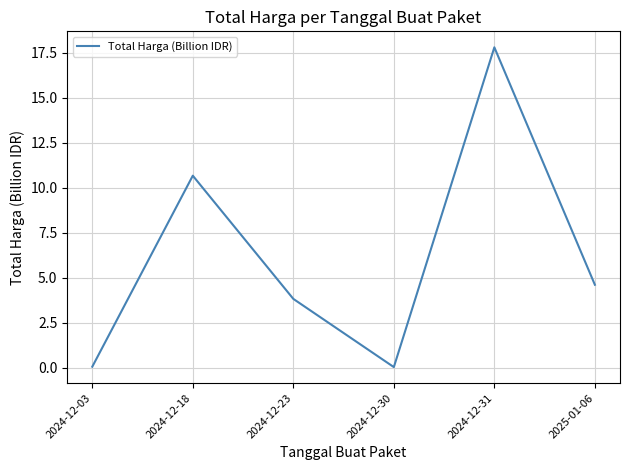

What is the greatest value displayed?

17.8